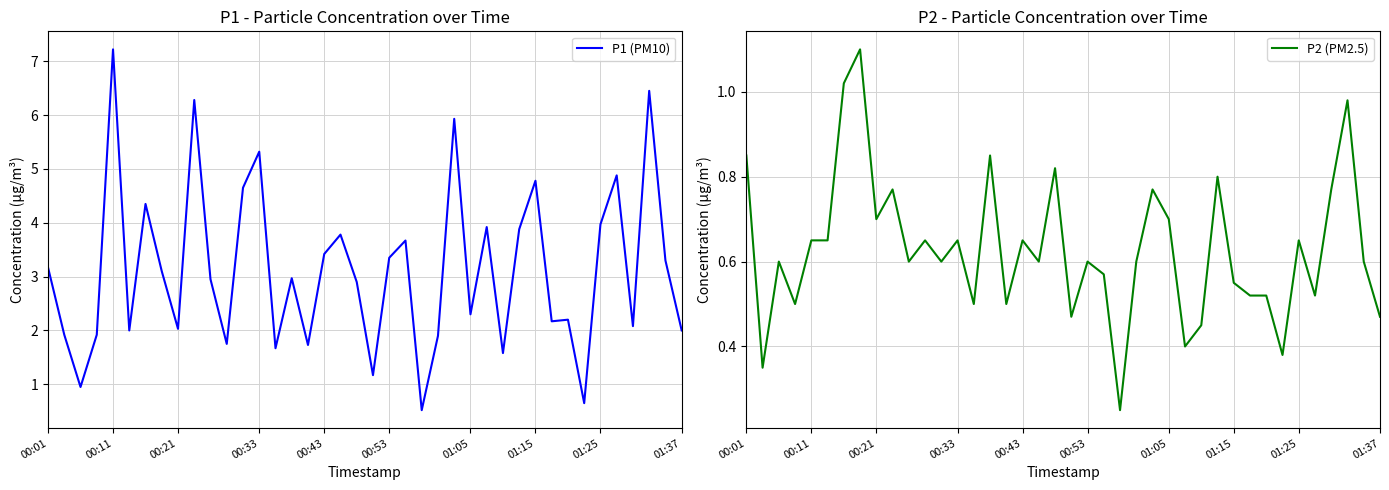

What is the minimum value for P1 (PM10)?

0.5